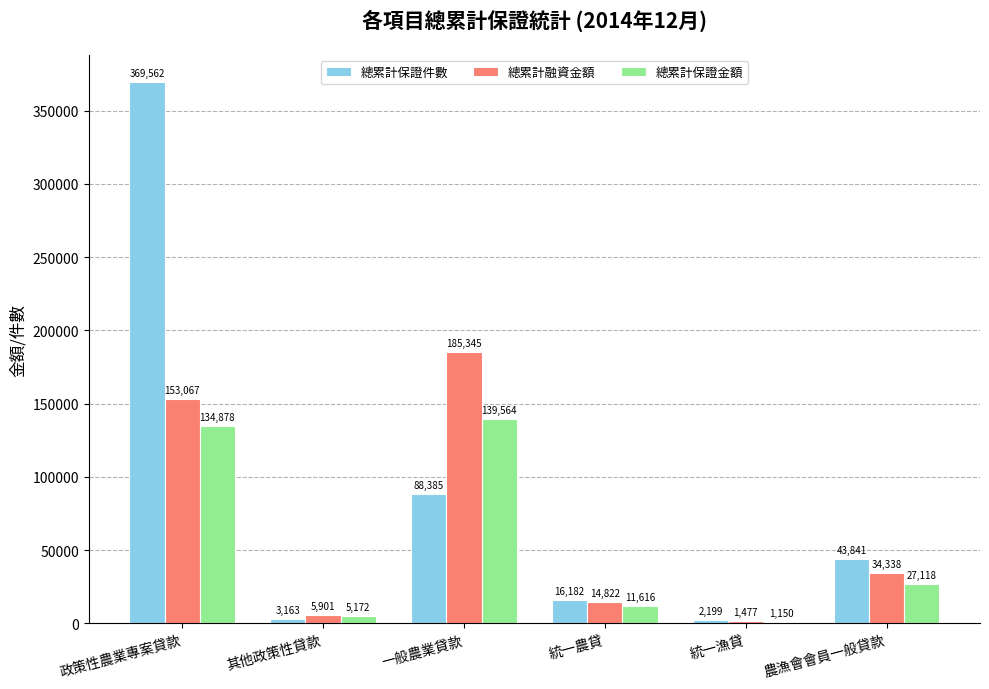

What is the total value across all series at 統一農貸?

42620